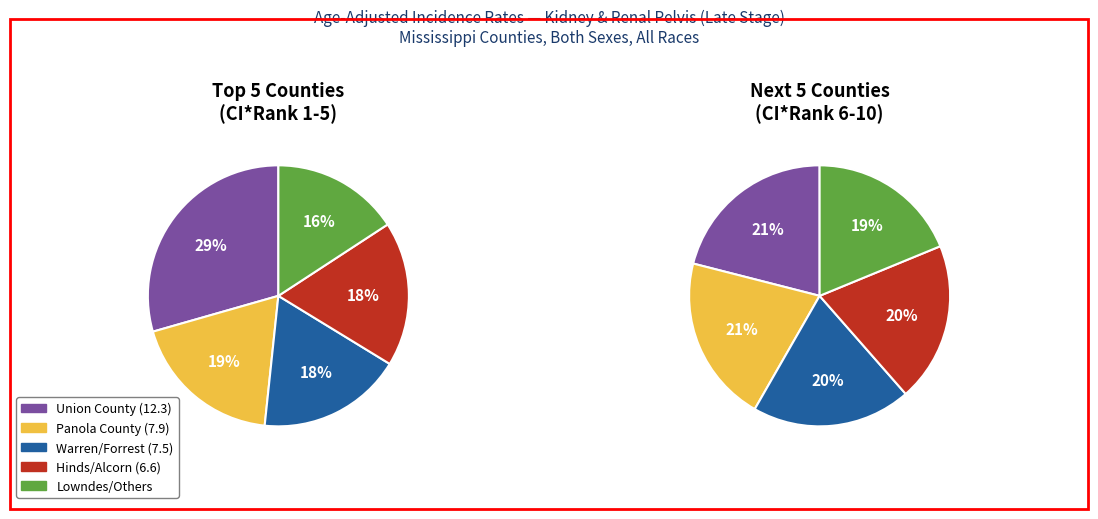

To the nearest percent, what percentage of the pie is 1?

19%